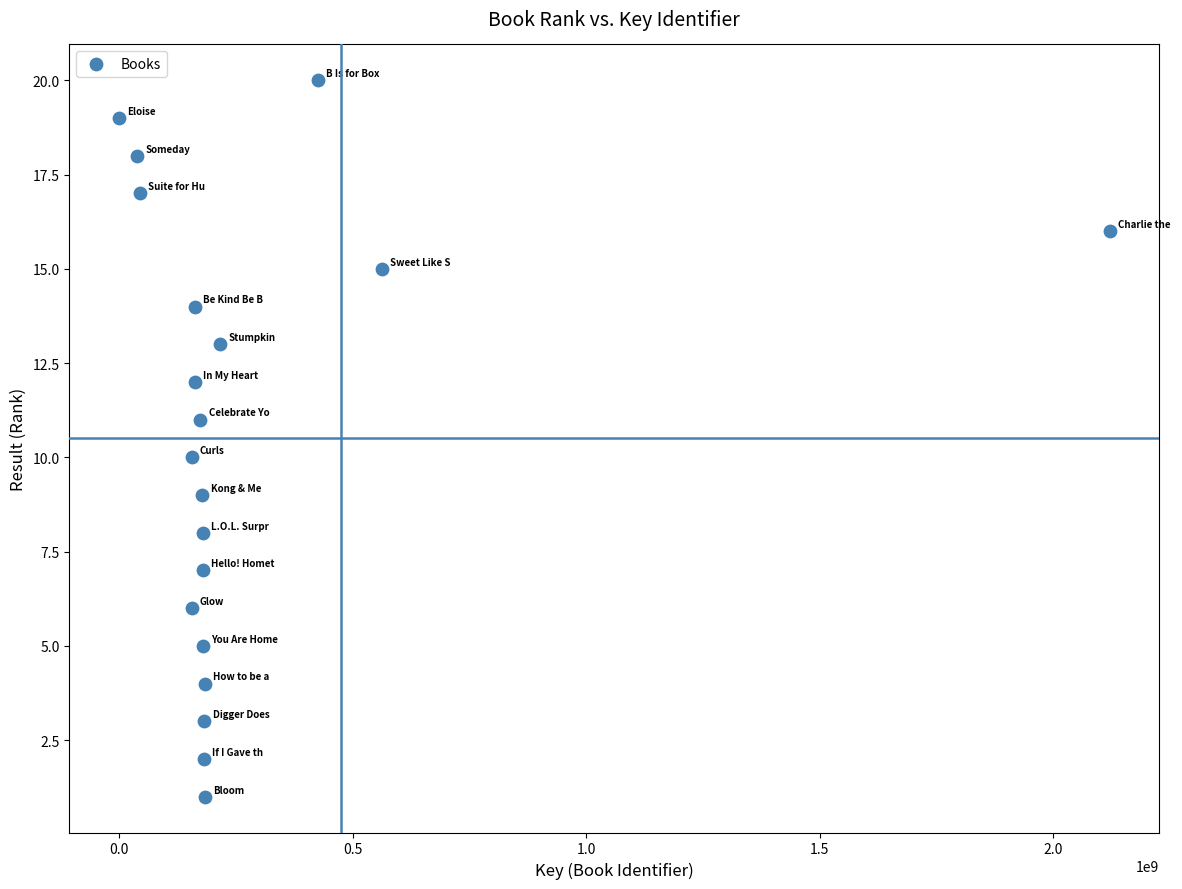

What is the range of Y values (max minus min)?

19